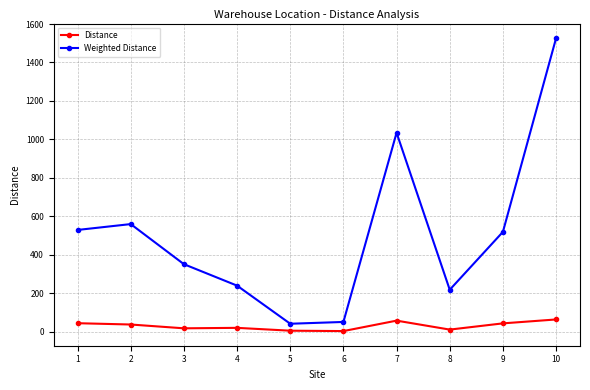

True or false: Distance and Weighted Distance cross at least once.

False